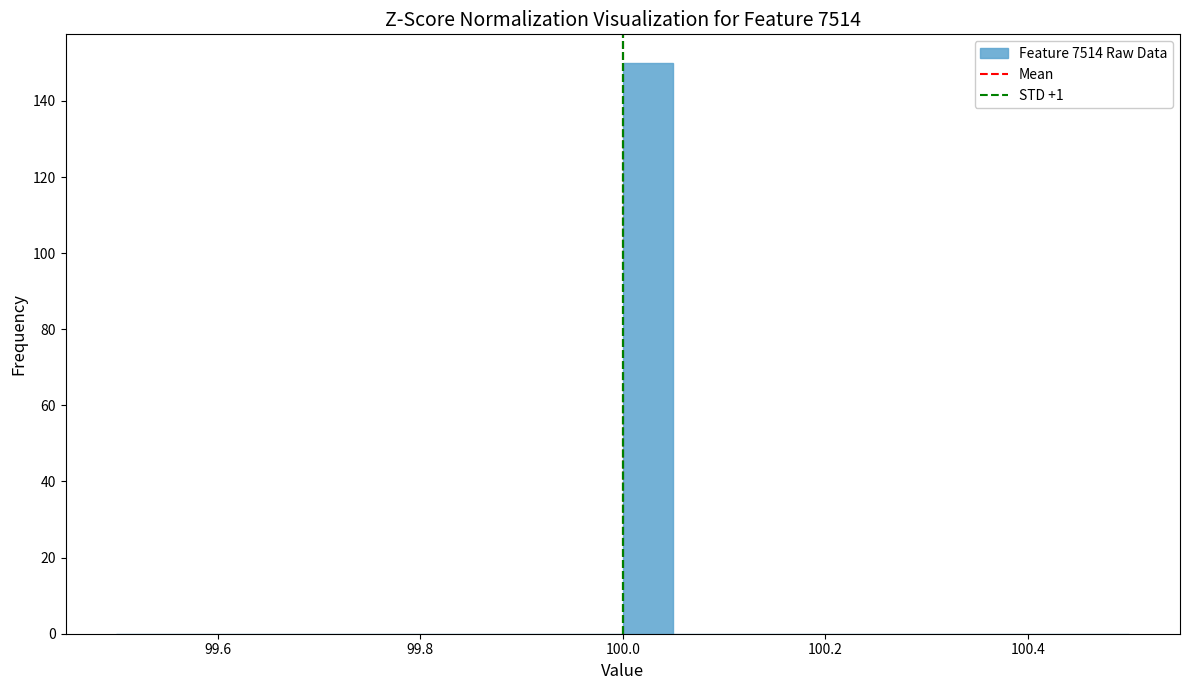

Read against the x-axis, roughly where is the centre of the tallest bar?

100.02